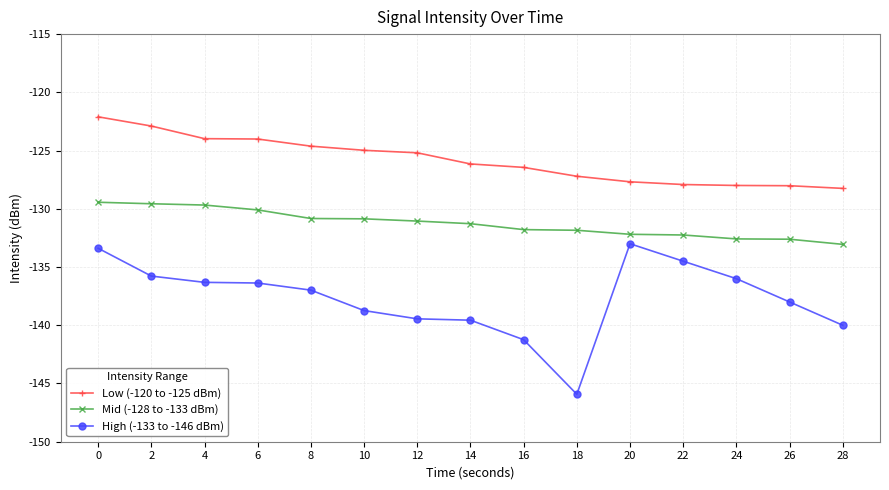

How many lines are shown in the chart?

3